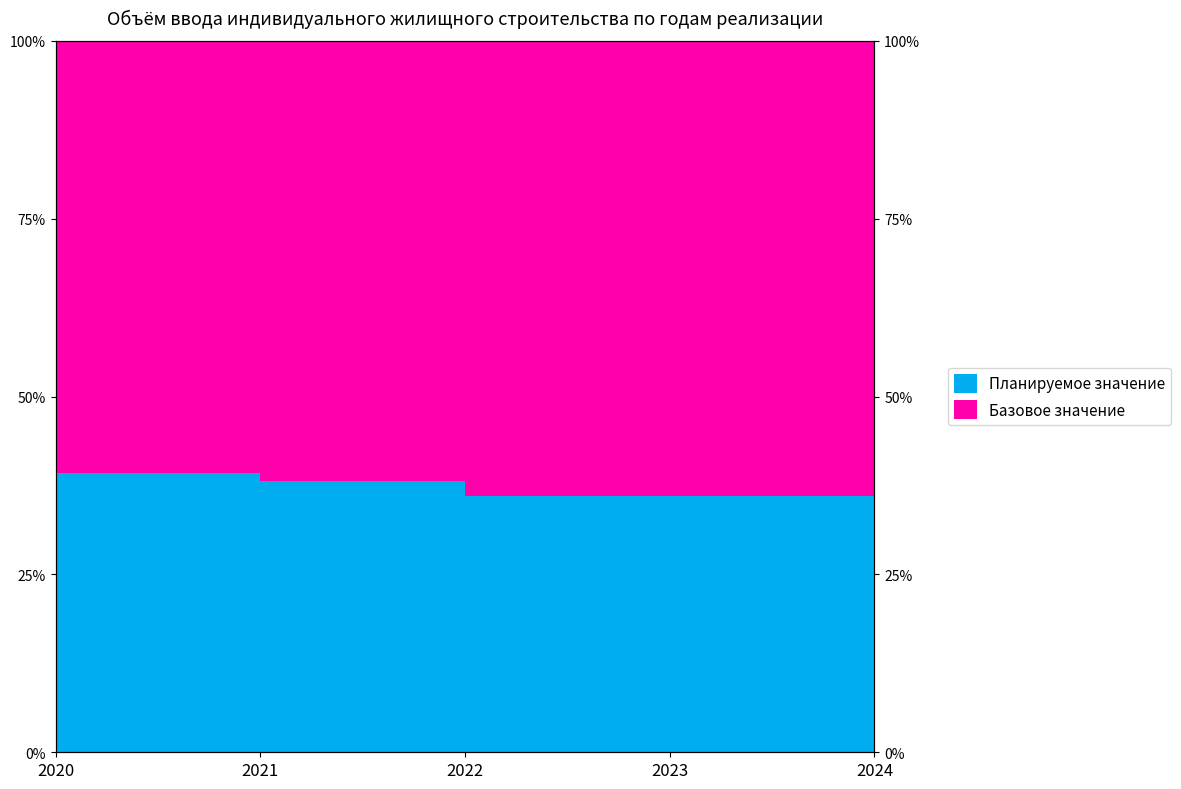

What is the minimum value shown in the chart?

36.0